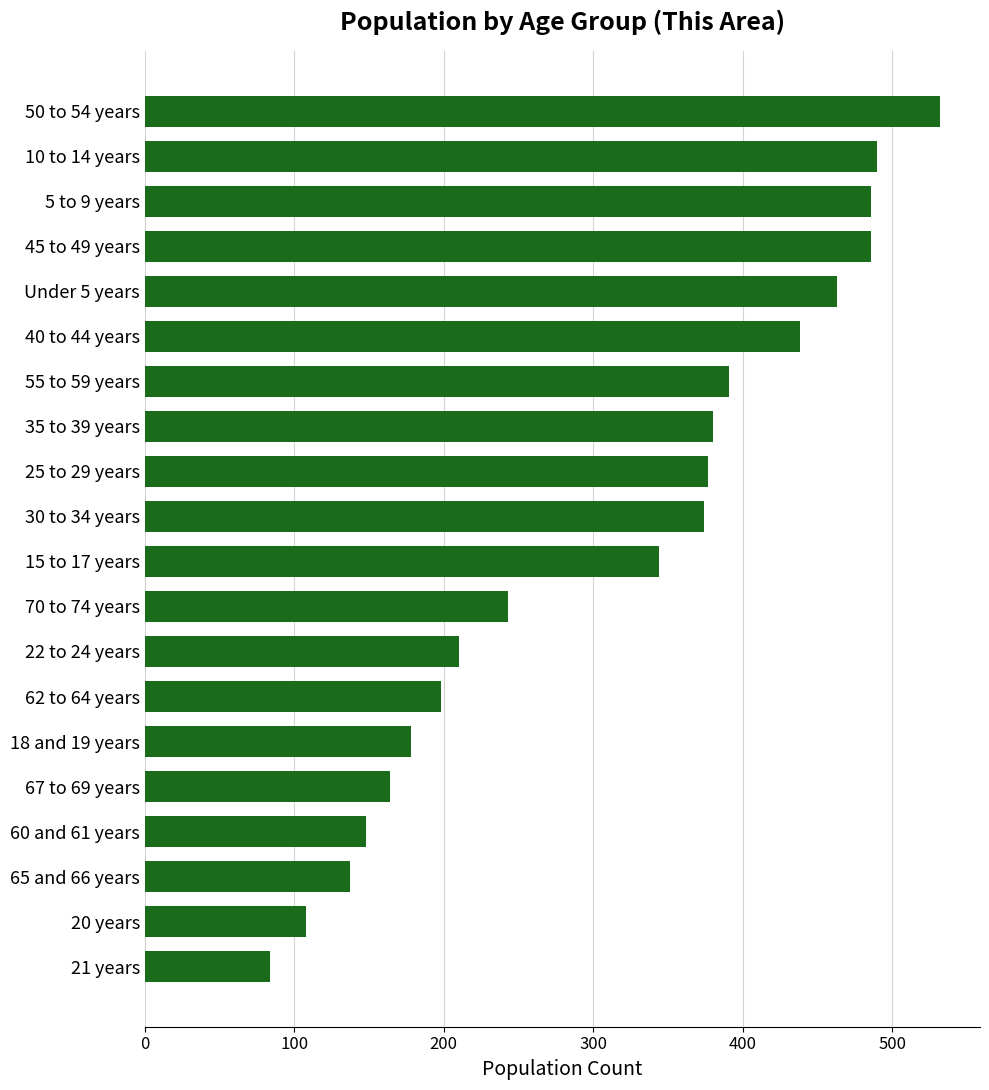

What is the difference between the maximum and minimum values?

448